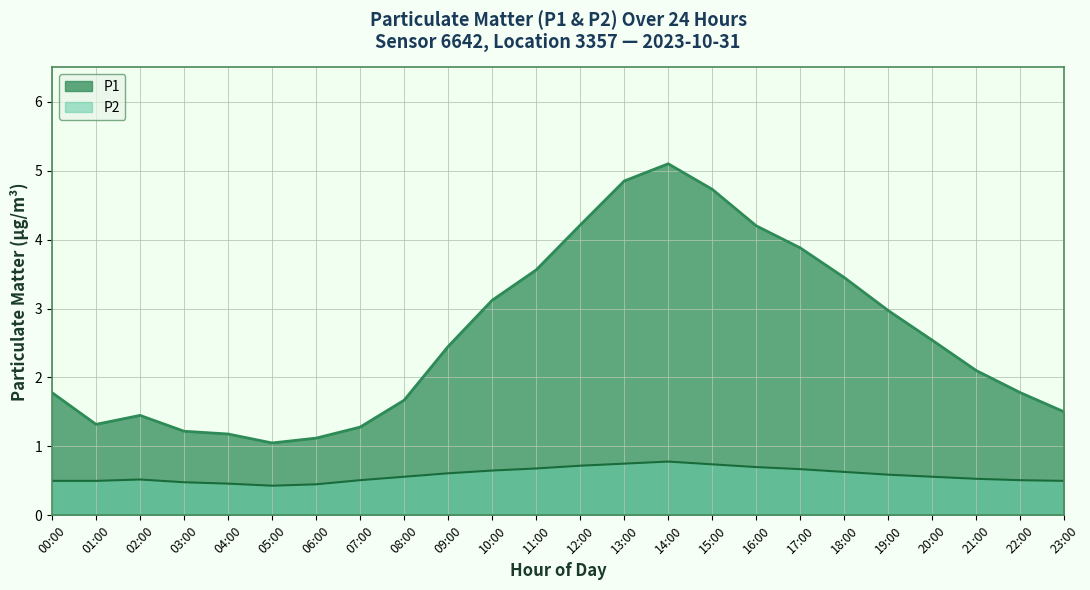

How many interior local valleys does the P2 series have?

1